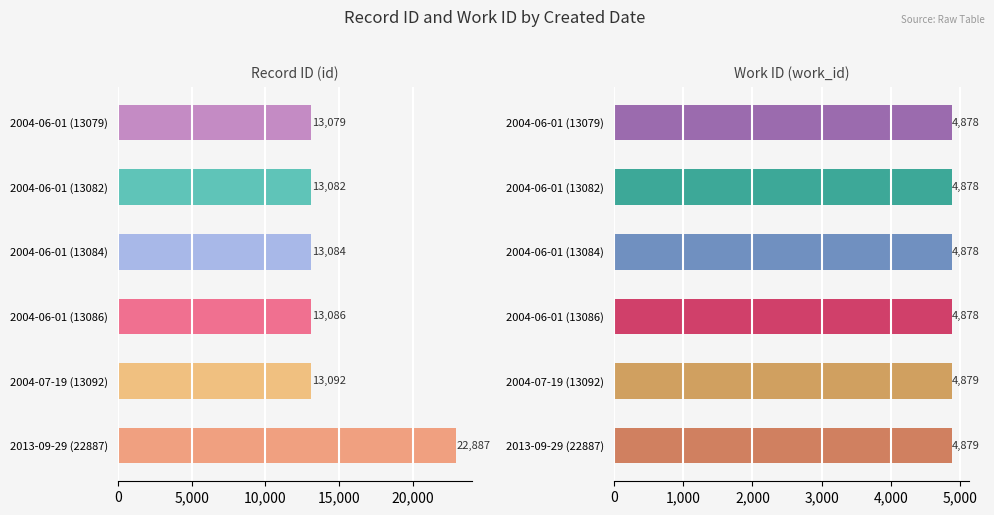

The value of work_id at 2004-06-01 (13082) is 4878. True or false?

True